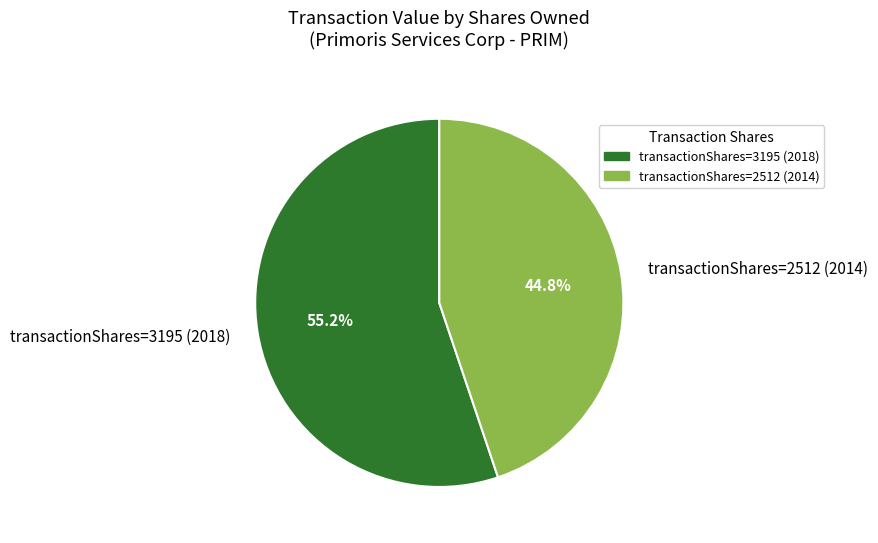

Does any single category account for the majority?

Yes